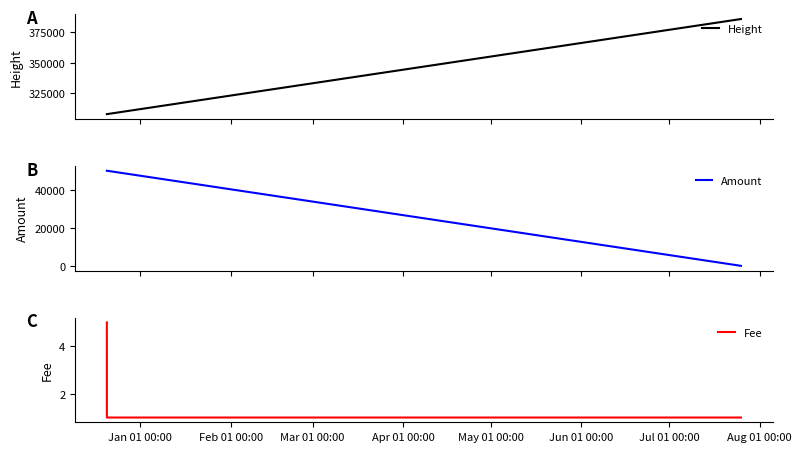

At how many categories does at least one series exceed 26460?

3